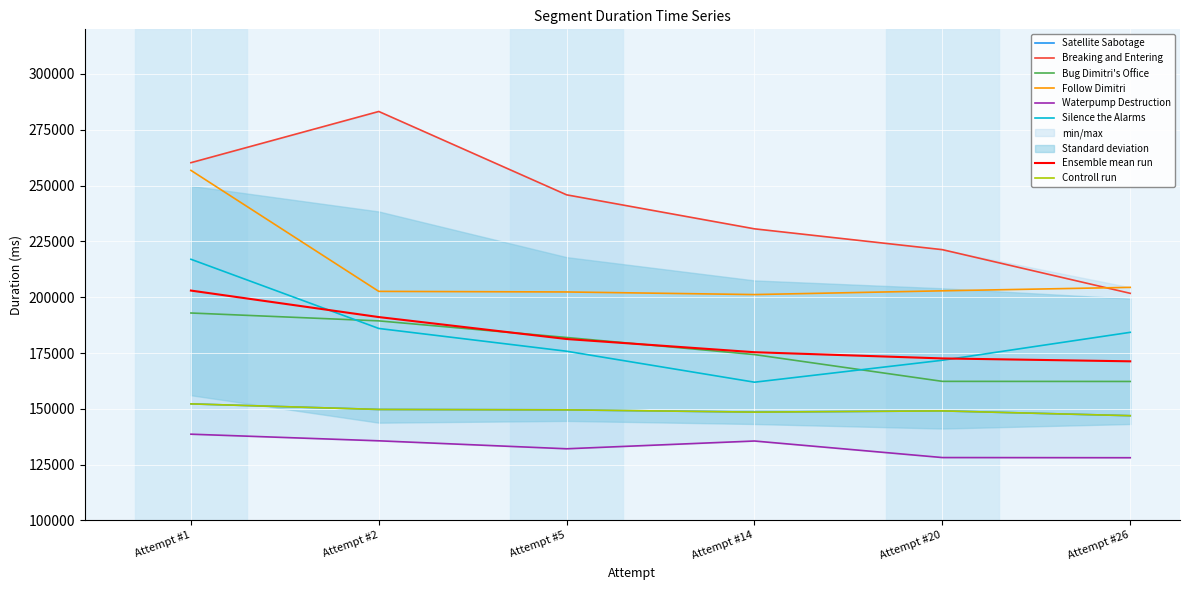

What is the difference between the maximum and minimum values in the Follow Dimitri series?

55647.0